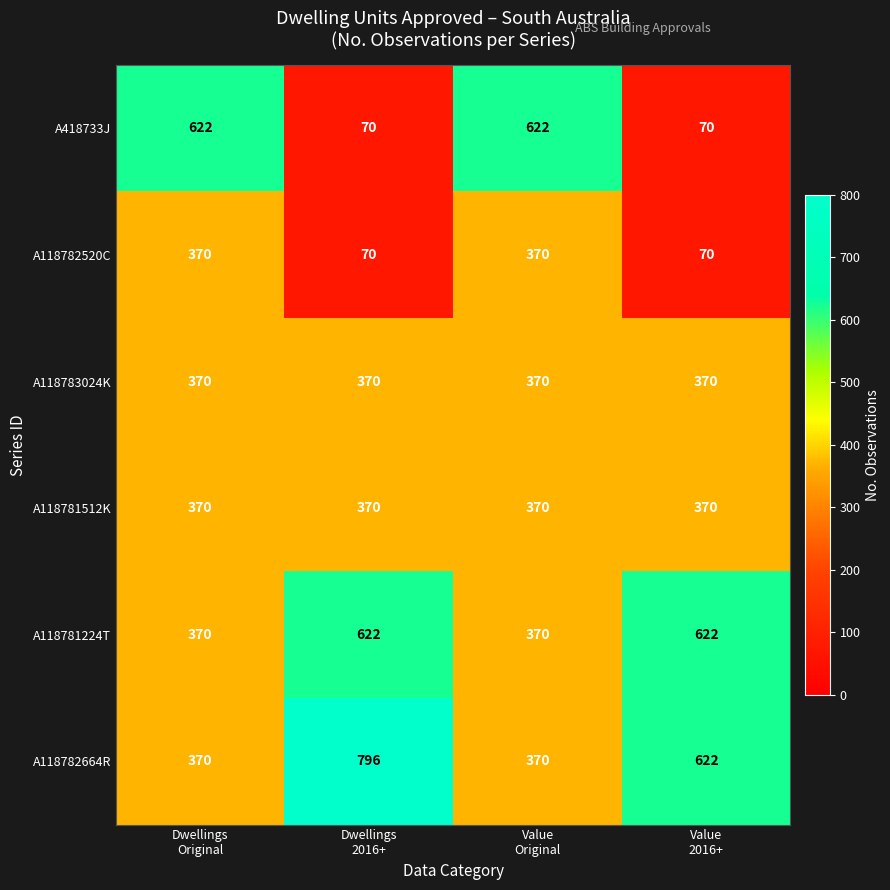

What is the average value of the A118781512K series?

370